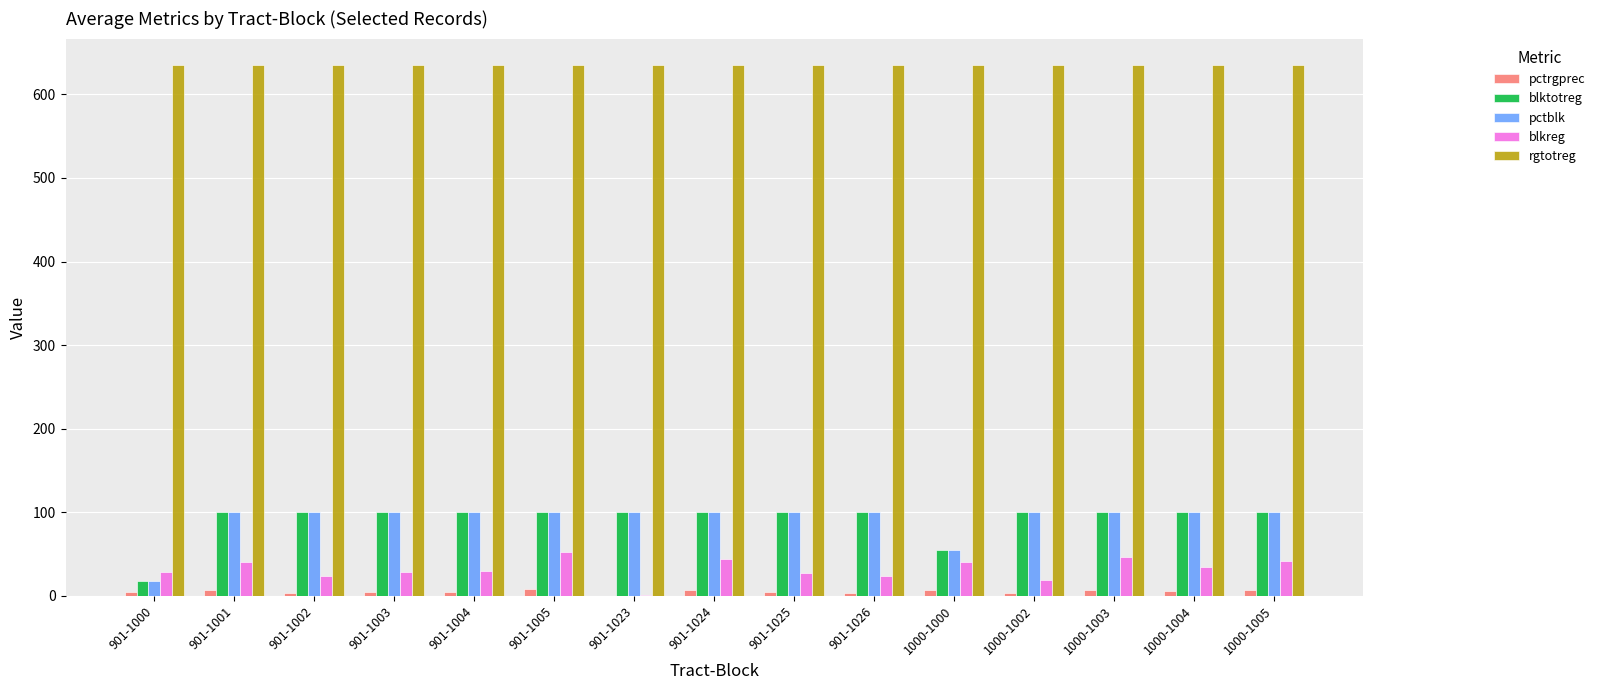

What is the total value across all series at 1000-1005?

883.6